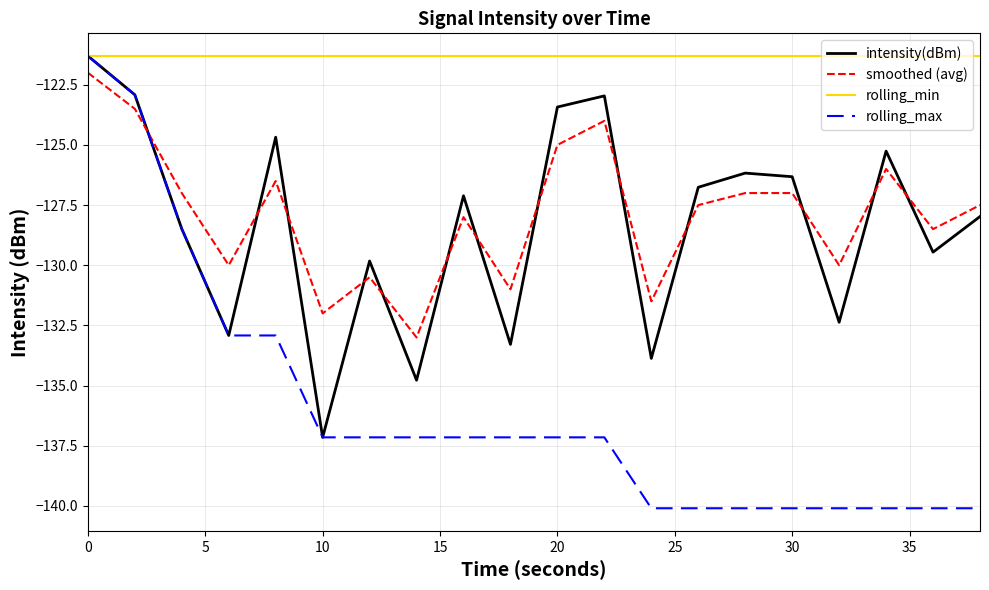

What is the average value of the smoothed (avg) series?

-127.9